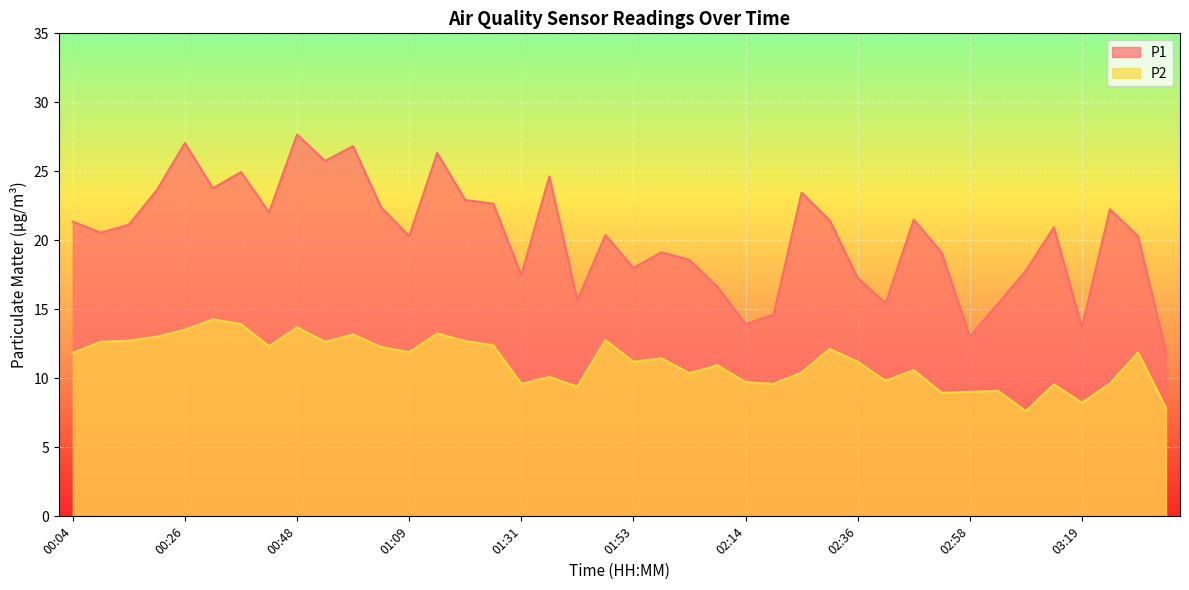

True or false: P2 and P1 intersect in this chart.

False